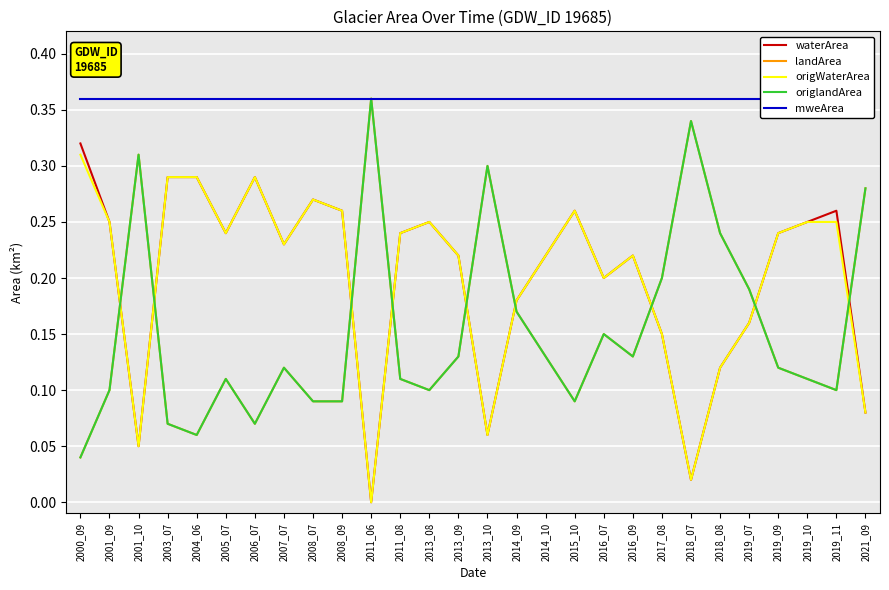

Which has a higher value, 2014_10 or 2016_09?

2014_10